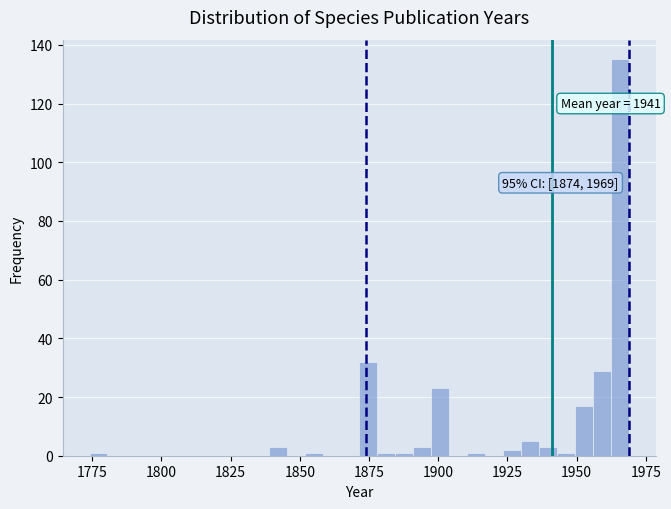

Around what value on the x-axis is the tallest bar? Give the approximate position of its centre, as read against the axis.

1965